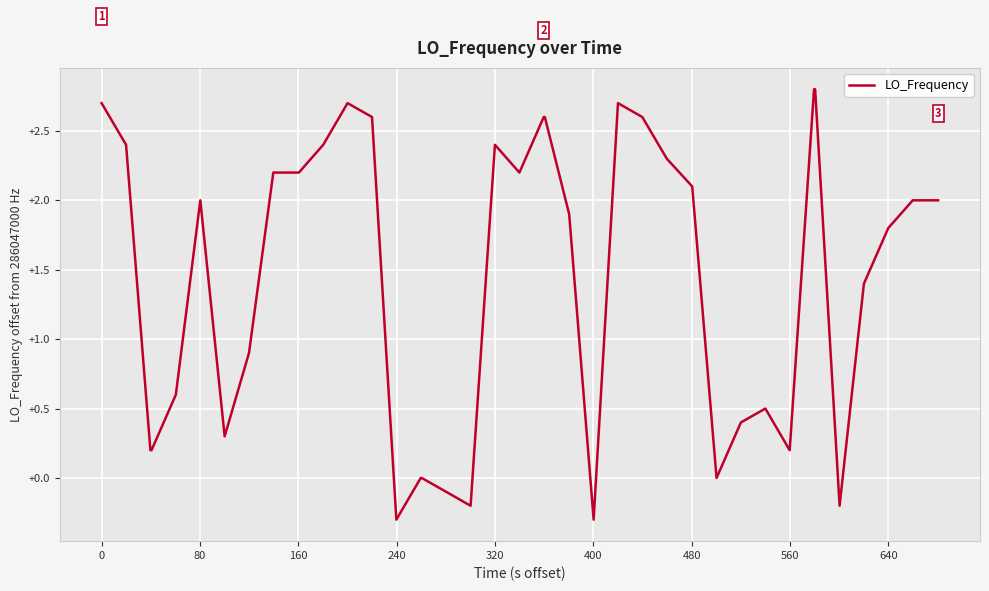

What is the greatest value displayed?

2.8